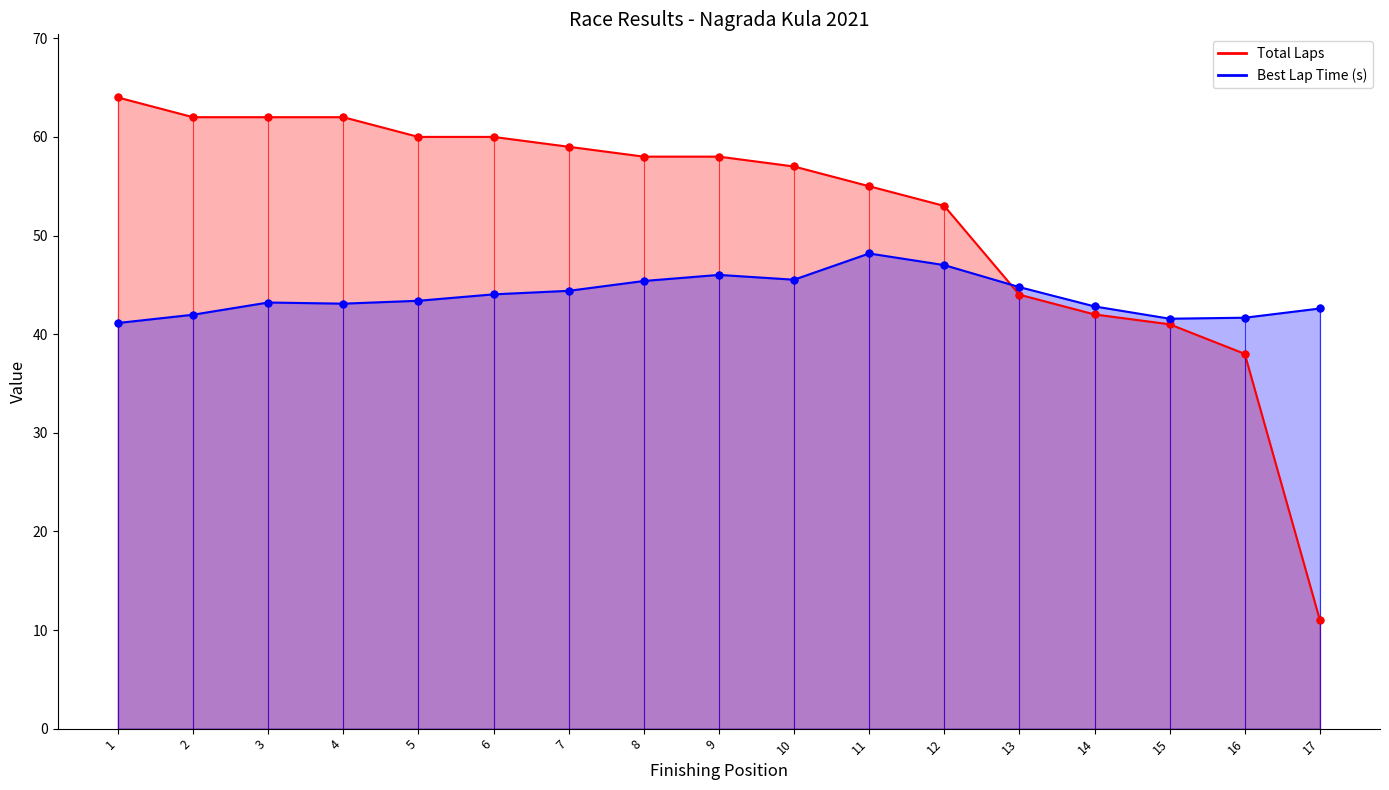

What are all the series names shown in the legend?

Total Laps, Best Lap time